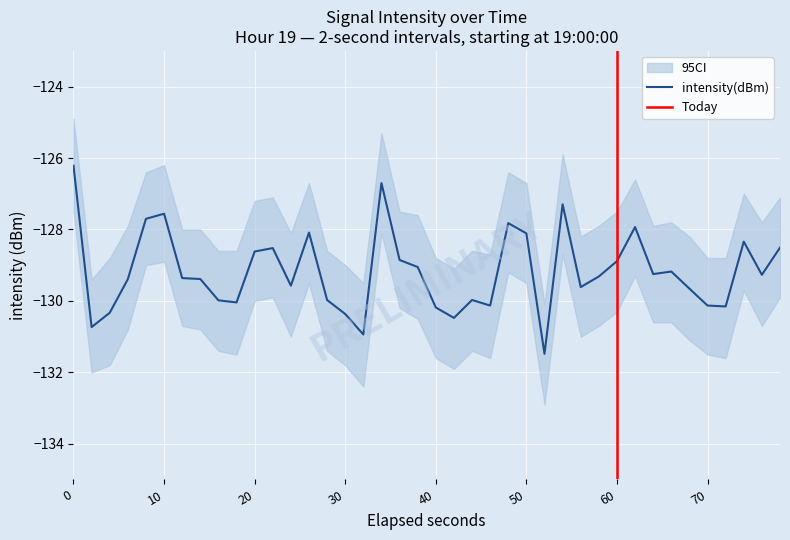

What is the maximum value shown in the chart?

-126.2